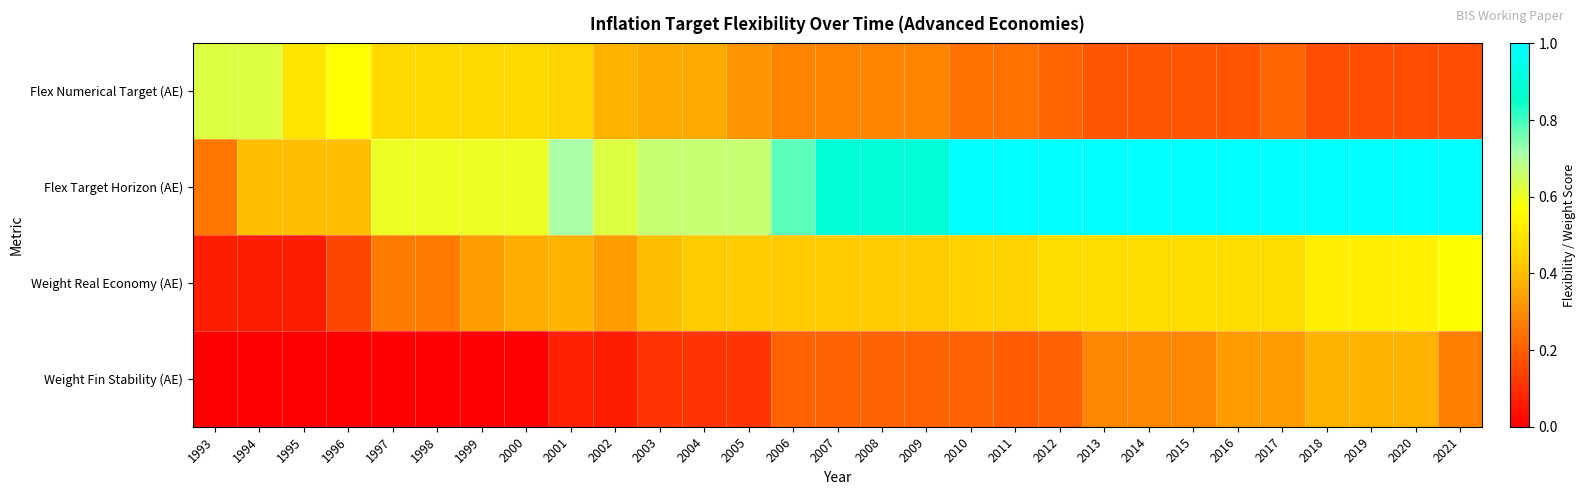

Reading left to right, extract all data points from this chart.

Flex Numerical Target (AE): 1993=0.6	1994=0.6	1995=0.5	1996=0.6	1997=0.5	1998=0.5	1999=0.5	2000=0.5	2001=0.5	2002=0.4	2003=0.4	2004=0.4	2005=0.3	2006=0.3	2007=0.3	2008=0.3	2009=0.3	2010=0.2	2011=0.2	2012=0.2	2013=0.2	2014=0.2	2015=0.2	2016=0.2	2017=0.2	2018=0.2	2019=0.2	2020=0.2	2021=0.2
Flex Target Horizon (AE): 1993=0.2	1994=0.4	1995=0.4	1996=0.4	1997=0.6	1998=0.6	1999=0.6	2000=0.6	2001=0.7	2002=0.6	2003=0.7	2004=0.7	2005=0.7	2006=0.8	2007=0.9	2008=0.9	2009=0.9	2010=1.0	2011=1.0	2012=1.0	2013=1.0	2014=1.0	2015=1.0	2016=1.0	2017=1.0	2018=1.0	2019=1.0	2020=1.0	2021=1.0
Weight Real Economy (AE): 1993=0.1	1994=0.1	1995=0.1	1996=0.1	1997=0.3	1998=0.3	1999=0.3	2000=0.4	2001=0.4	2002=0.3	2003=0.4	2004=0.4	2005=0.4	2006=0.4	2007=0.4	2008=0.4	2009=0.4	2010=0.4	2011=0.4	2012=0.5	2013=0.5	2014=0.5	2015=0.5	2016=0.5	2017=0.5	2018=0.5	2019=0.5	2020=0.5	2021=0.6
Weight Fin Stability (AE): 1993=0.0	1994=0.0	1995=0.0	1996=0.0	1997=0.0	1998=0.0	1999=0.0	2000=0.0	2001=0.1	2002=0.1	2003=0.1	2004=0.1	2005=0.1	2006=0.2	2007=0.2	2008=0.2	2009=0.2	2010=0.2	2011=0.2	2012=0.2	2013=0.3	2014=0.3	2015=0.3	2016=0.3	2017=0.3	2018=0.4	2019=0.4	2020=0.4	2021=0.3